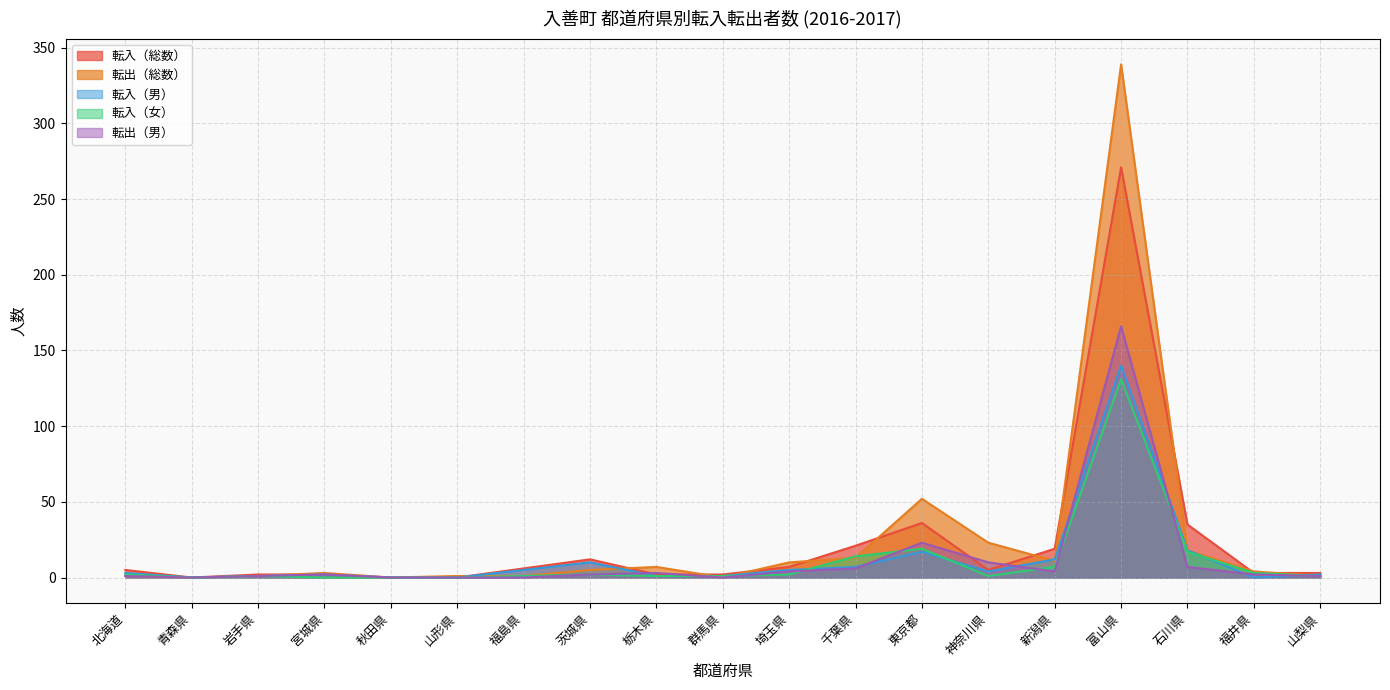

What is the average value of the 転出（男） series?

12